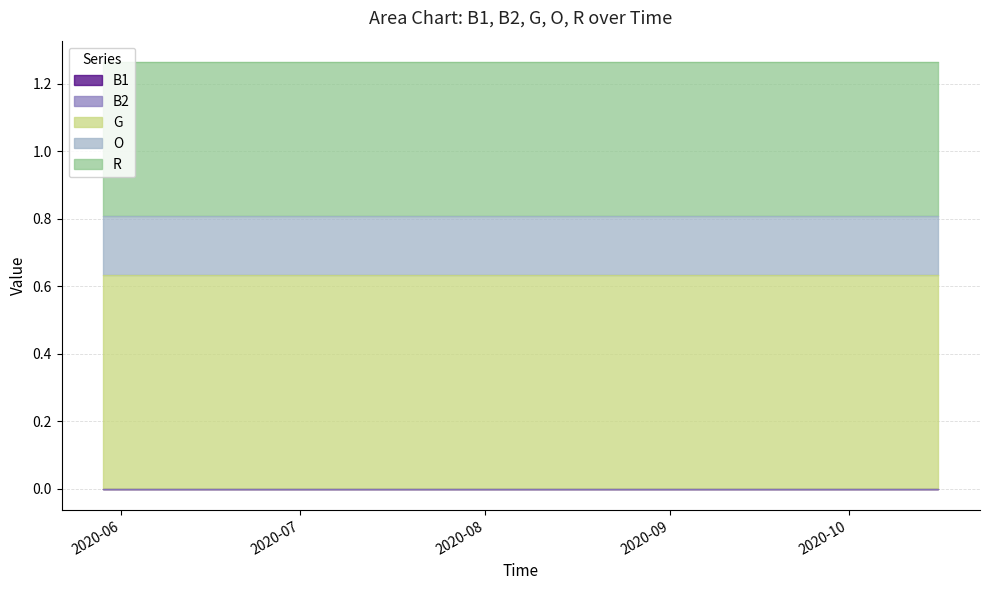

Reading left to right, extract all data points from this chart.

B1: 2020-05-29=0.0	2020-06-05=0.0	2020-06-12=0.0	2020-06-19=0.0	2020-06-26=0.0	2020-07-03=0.0	2020-07-10=0.0	2020-07-17=0.0	2020-07-24=0.0	2020-07-31=0.0	2020-08-10=0.0	2020-08-17=0.0	2020-08-24=0.0	2020-08-29=0.0	2020-09-07=0.0	2020-09-14=0.0	2020-09-21=0.0	2020-10-01=0.0	2020-10-16=0.0
B2: 2020-05-29=0.0	2020-06-05=0.0	2020-06-12=0.0	2020-06-19=0.0	2020-06-26=0.0	2020-07-03=0.0	2020-07-10=0.0	2020-07-17=0.0	2020-07-24=0.0	2020-07-31=0.0	2020-08-10=0.0	2020-08-17=0.0	2020-08-24=0.0	2020-08-29=0.0	2020-09-07=0.0	2020-09-14=0.0	2020-09-21=0.0	2020-10-01=0.0	2020-10-16=0.0
G: 2020-05-29=0.6	2020-06-05=0.6	2020-06-12=0.6	2020-06-19=0.6	2020-06-26=0.6	2020-07-03=0.6	2020-07-10=0.6	2020-07-17=0.6	2020-07-24=0.6	2020-07-31=0.6	2020-08-10=0.6	2020-08-17=0.6	2020-08-24=0.6	2020-08-29=0.6	2020-09-07=0.6	2020-09-14=0.6	2020-09-21=0.6	2020-10-01=0.6	2020-10-16=0.6
O: 2020-05-29=0.2	2020-06-05=0.2	2020-06-12=0.2	2020-06-19=0.2	2020-06-26=0.2	2020-07-03=0.2	2020-07-10=0.2	2020-07-17=0.2	2020-07-24=0.2	2020-07-31=0.2	2020-08-10=0.2	2020-08-17=0.2	2020-08-24=0.2	2020-08-29=0.2	2020-09-07=0.2	2020-09-14=0.2	2020-09-21=0.2	2020-10-01=0.2	2020-10-16=0.2
R: 2020-05-29=0.5	2020-06-05=0.5	2020-06-12=0.5	2020-06-19=0.5	2020-06-26=0.5	2020-07-03=0.5	2020-07-10=0.5	2020-07-17=0.5	2020-07-24=0.5	2020-07-31=0.5	2020-08-10=0.5	2020-08-17=0.5	2020-08-24=0.5	2020-08-29=0.5	2020-09-07=0.5	2020-09-14=0.5	2020-09-21=0.5	2020-10-01=0.5	2020-10-16=0.5